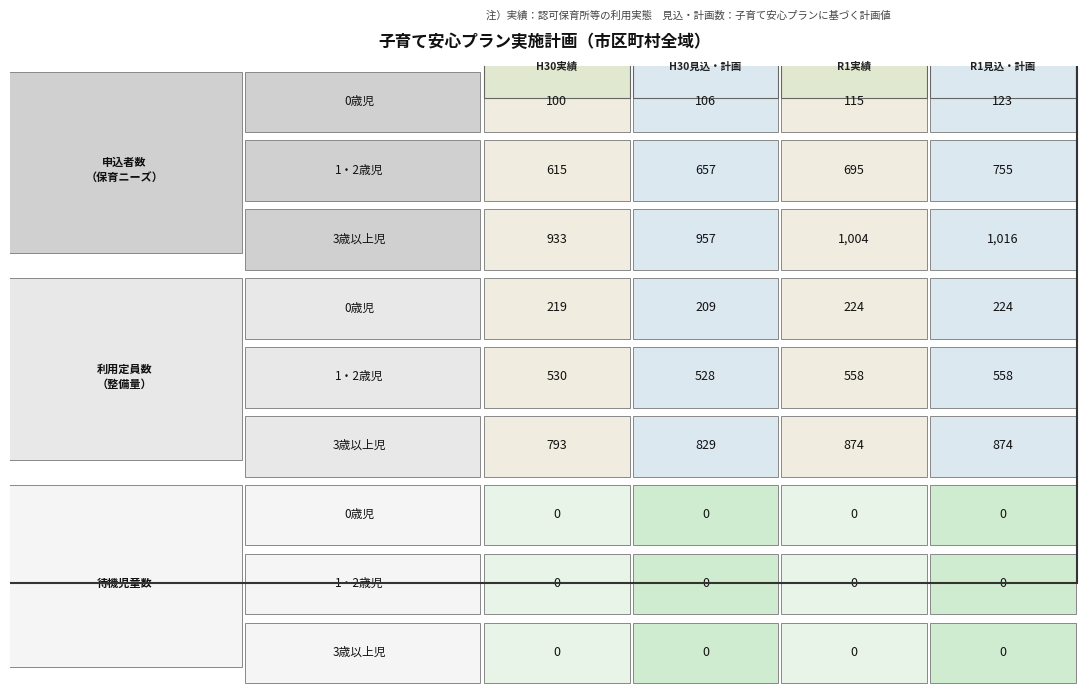

How many values in the 利用定員数_1・2歳児 series are below 558?

2